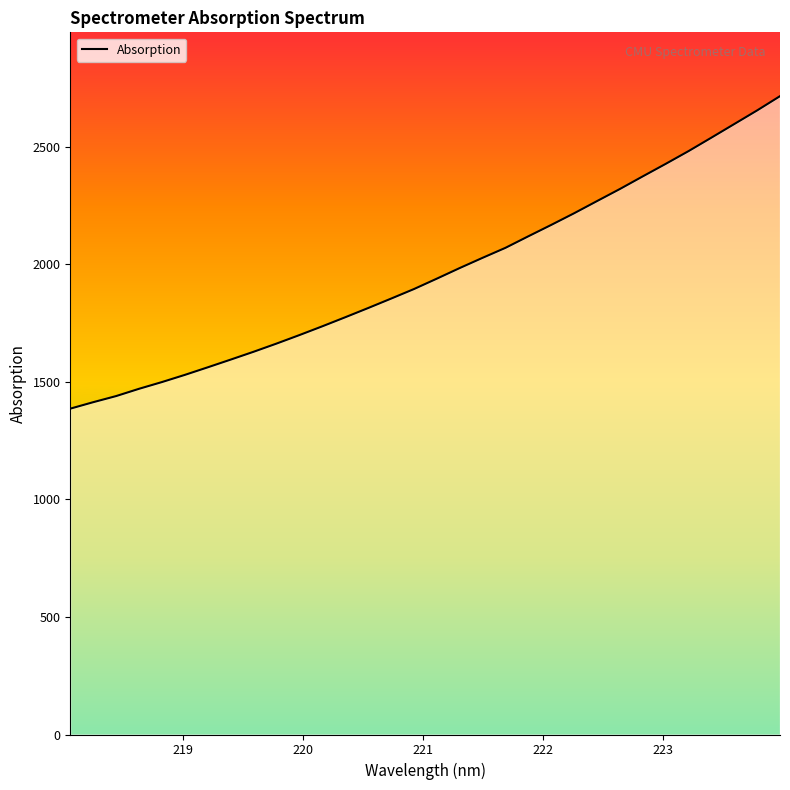

What is the minimum value shown in the chart?

1386.3